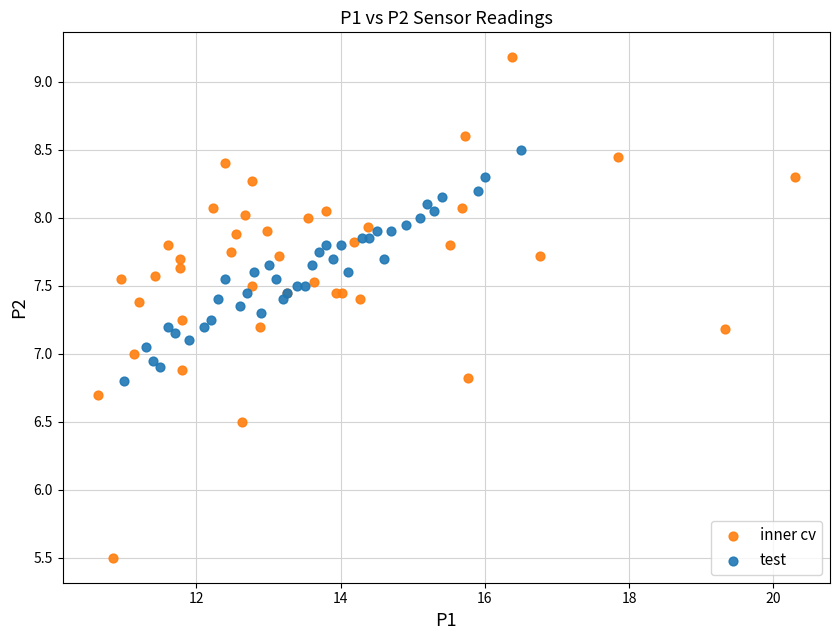

Which series has the widest spread of Y values?

inner cv